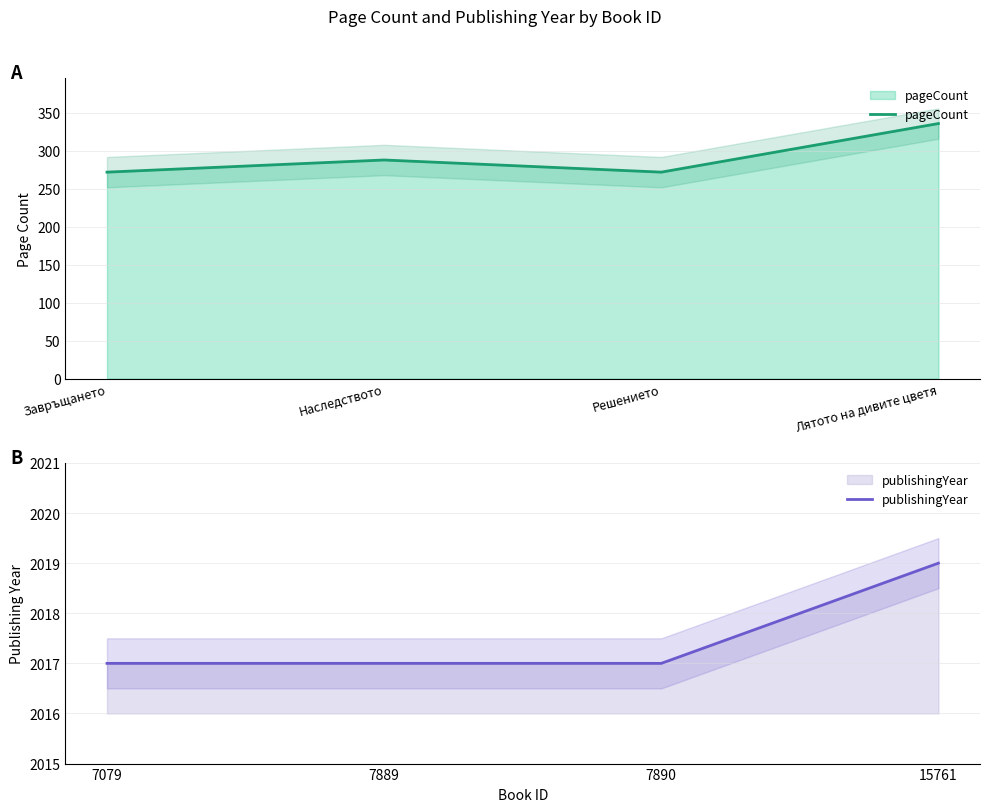

What are all the series names shown in the legend?

pageCount, publishingYear